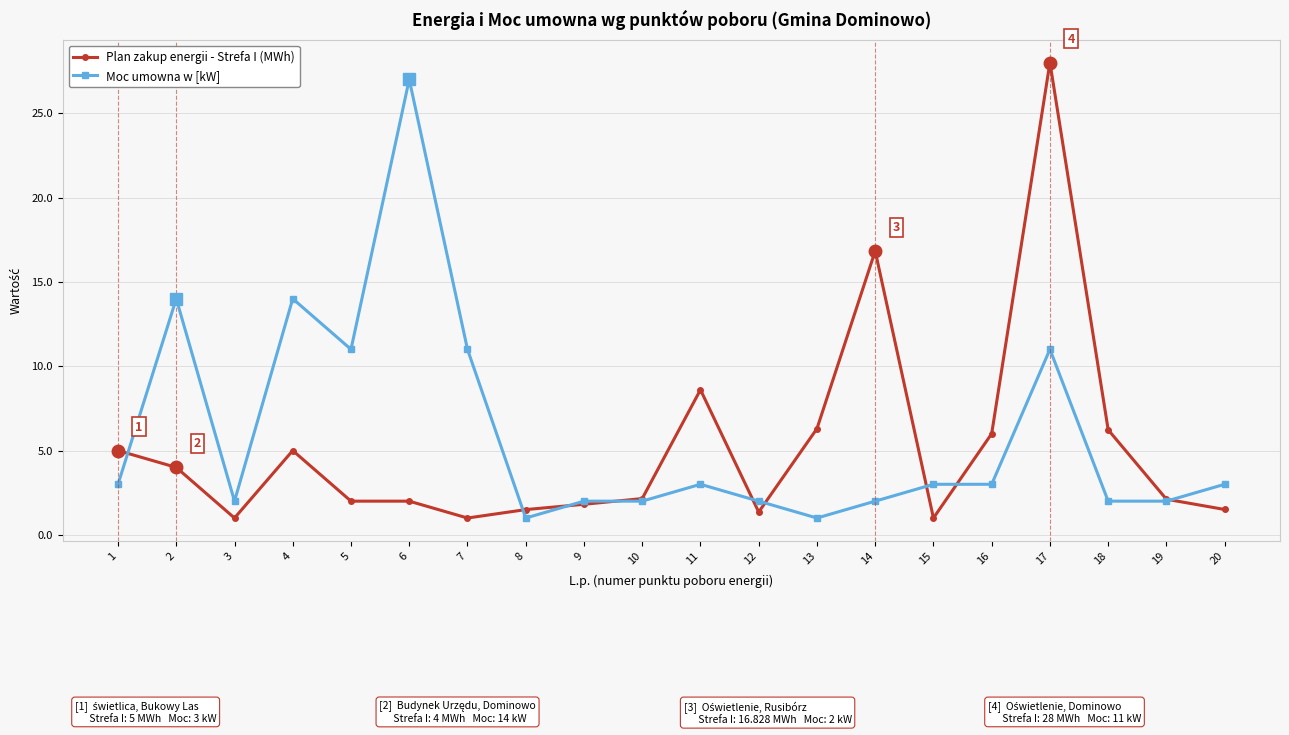

List the series in order of their peak value, lowest first.

Moc umowna w [kW], Plan zakup energii - Strefa I (MWh)